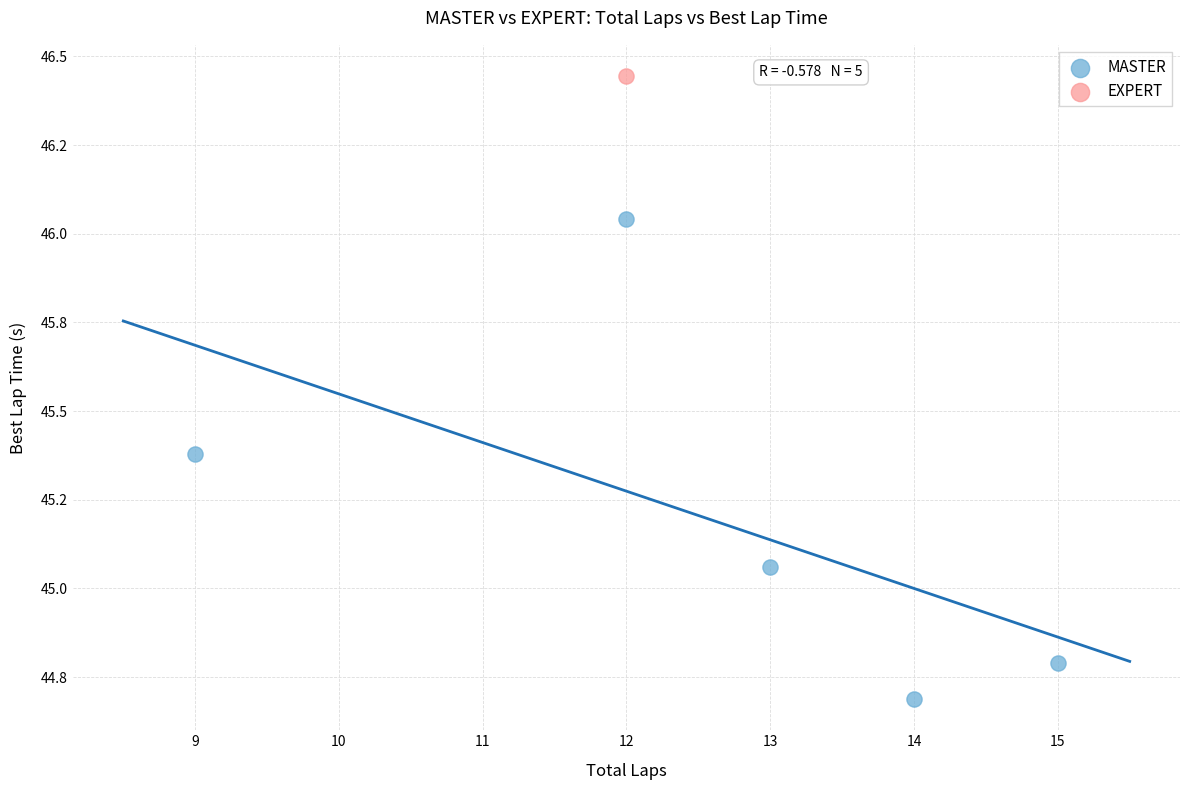

What are all the series names shown in the legend?

MASTER, EXPERT